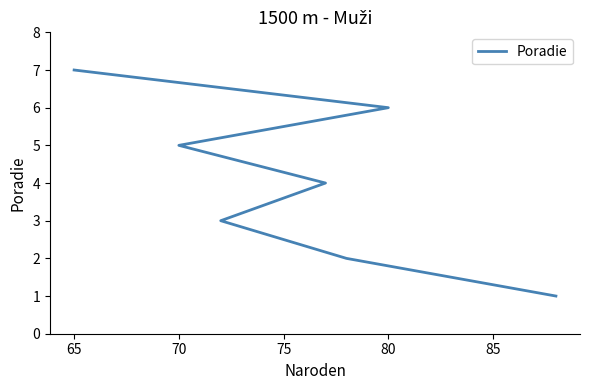

How many data points does each series have?

7